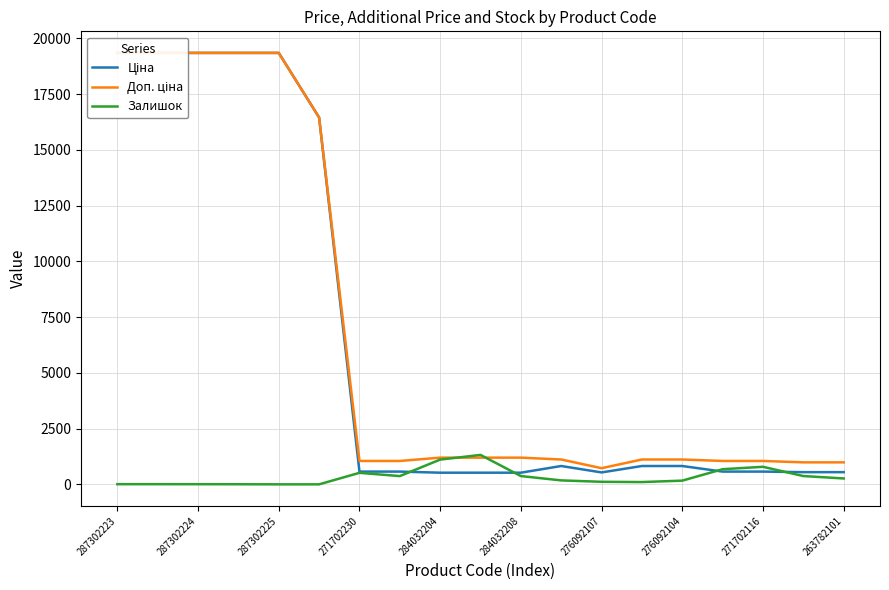

True or false: Залишок has a value of 371 at 284032208.

True